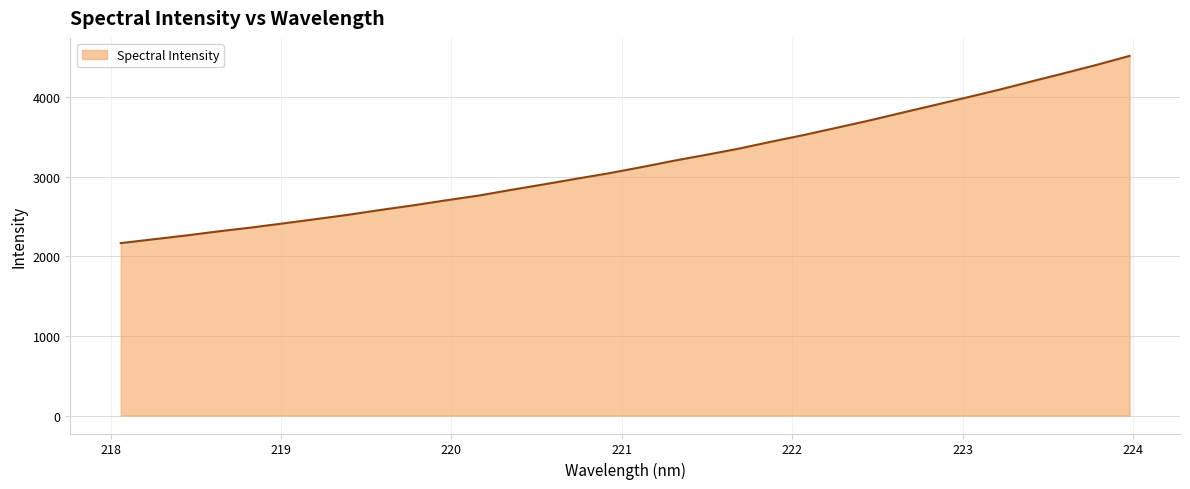

What is the minimum value shown in the chart?

2164.6